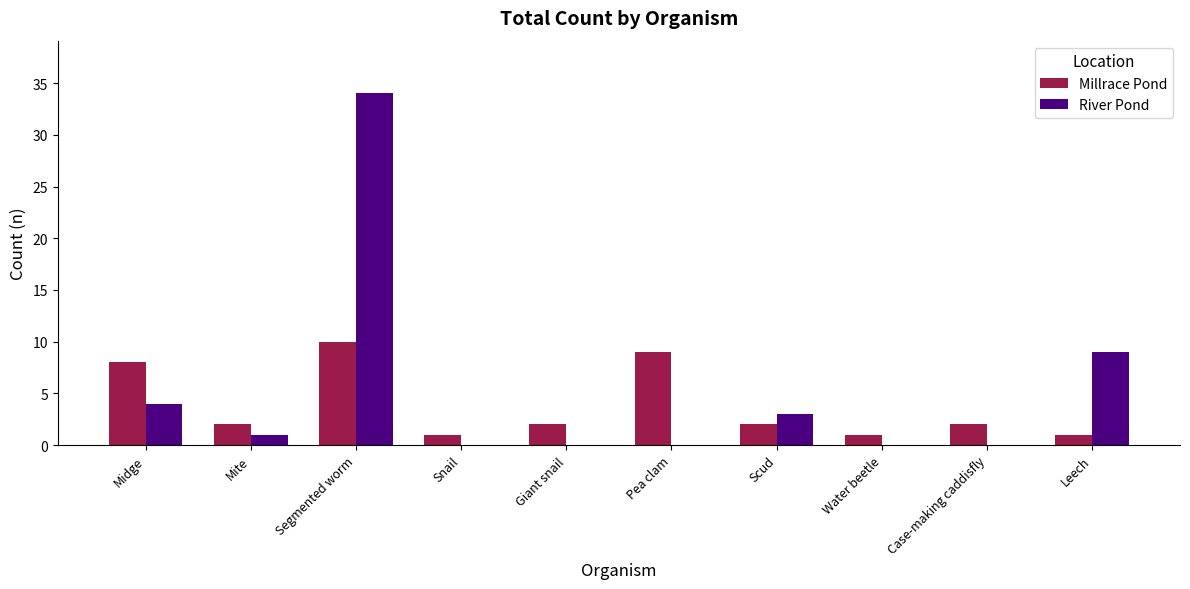

At which category is the sum across all series the highest?

Segmented worm